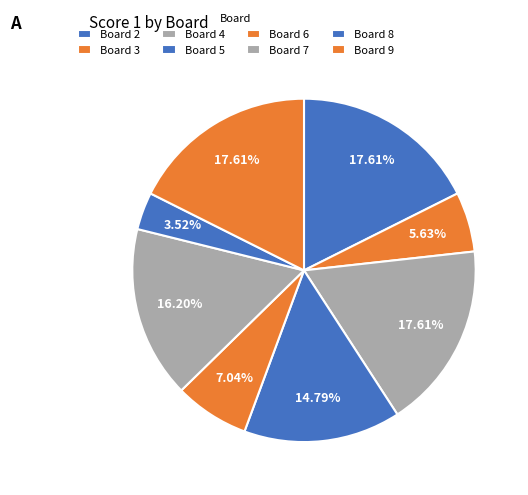

Count the number of slices in the pie.

8